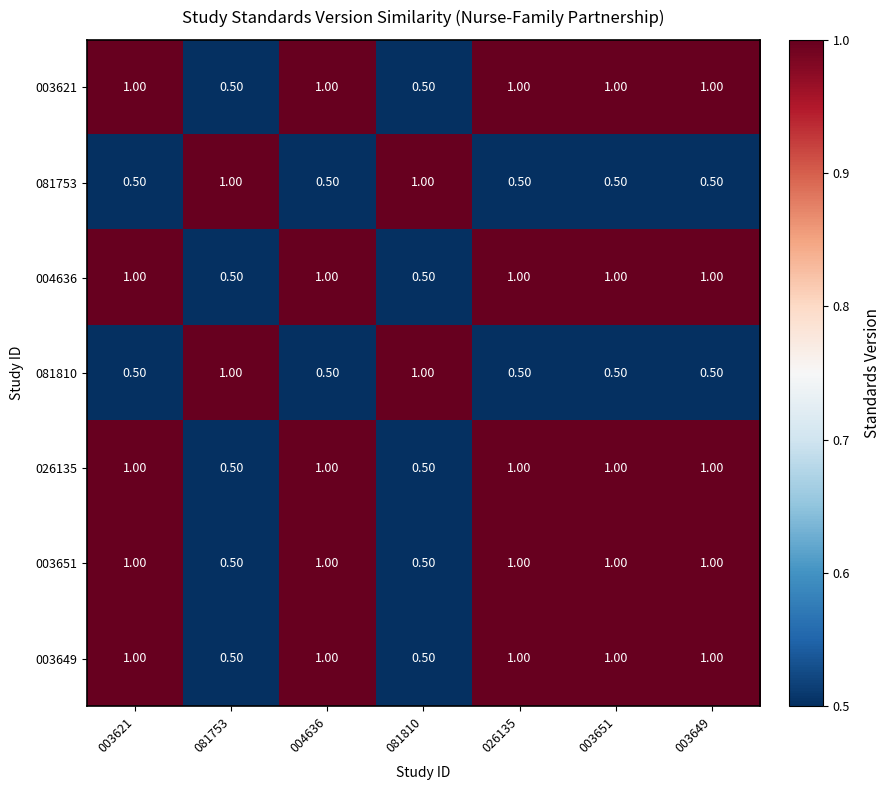

What is the sum of the 003621 values at 004636 and 003621?

2.0